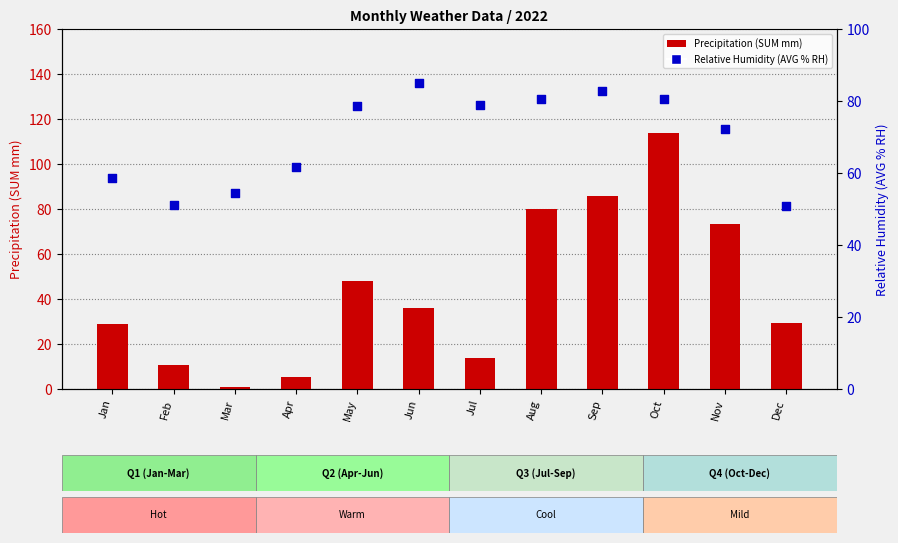

Which series has the widest spread of Y values?

Precipitation (SUM mm)